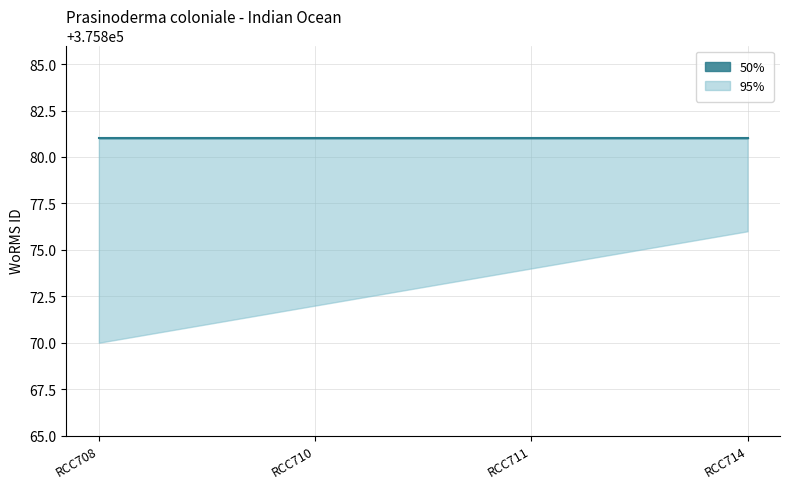

Is the value of WoRMS ID (50% CI upper) at RCC711 greater than the value of WoRMS ID (central) at RCC708?

No